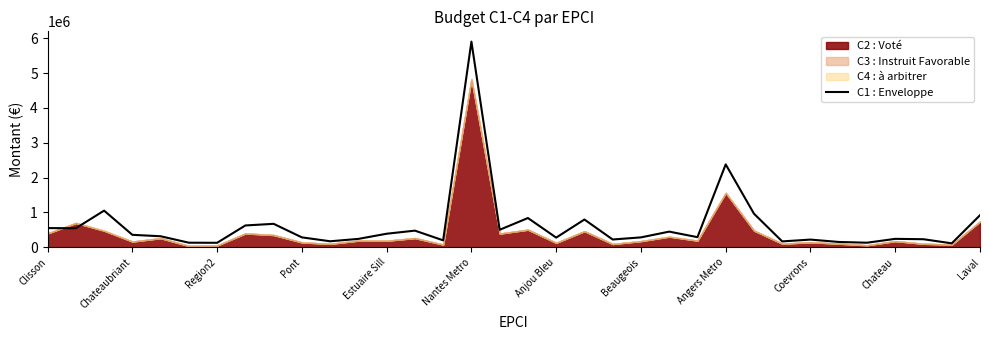

At which label is C1 : Enveloppe closest to 3008773?

Angers Metro